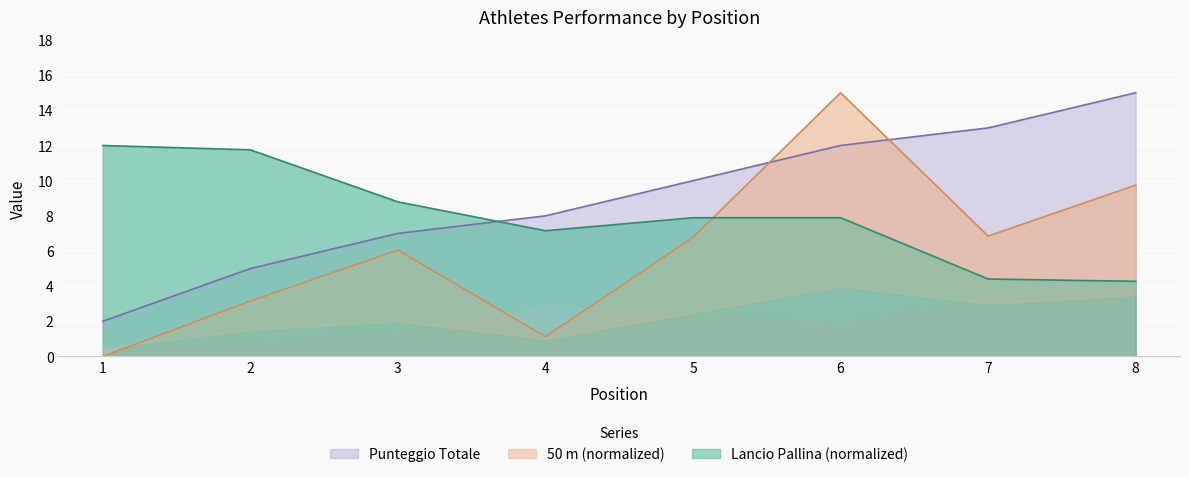

At which label does 50 m reach its minimum?

1